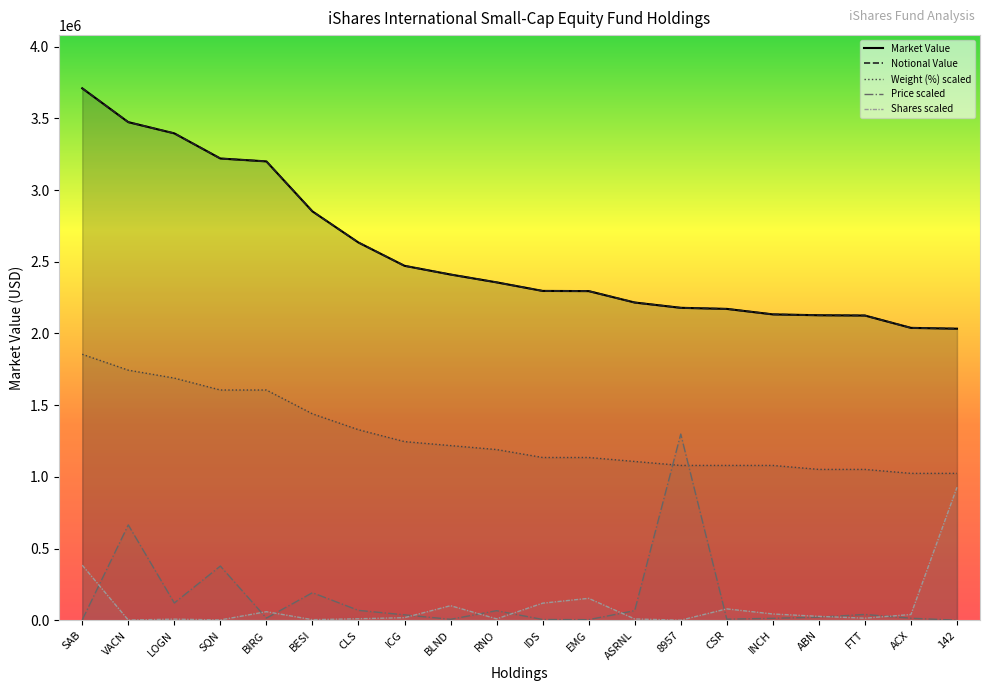

What is the value of the Notional Value point at the 13th from the left?

2215835.5